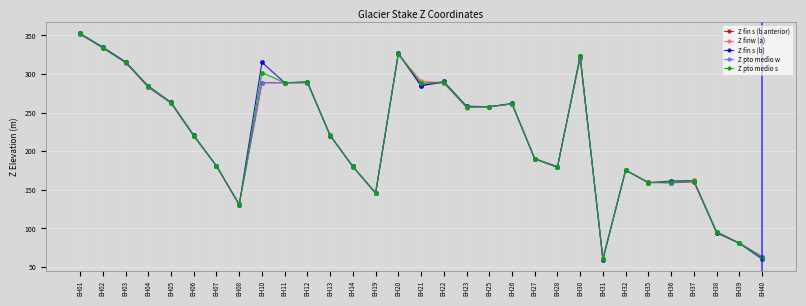

Is it true that Z fin s (b) equals 354.9 at EH05?

False